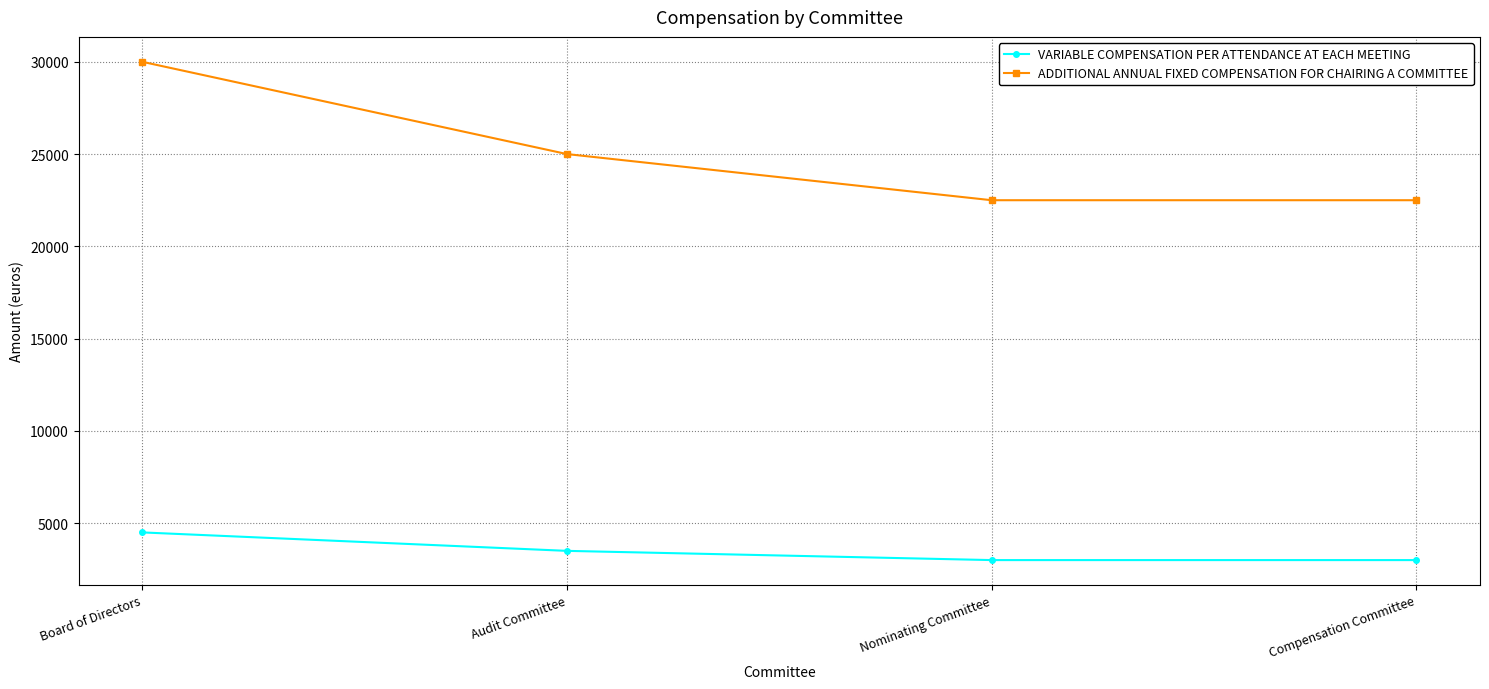

Reading left to right, what are all the values shown in this chart?

VARIABLE COMPENSATION PER ATTENDANCE AT EACH MEETING: 4500	3500	3000	3000
ADDITIONAL ANNUAL FIXED COMPENSATION FOR CHAIRING A COMMITTEE: 30000	25000	22500	22500